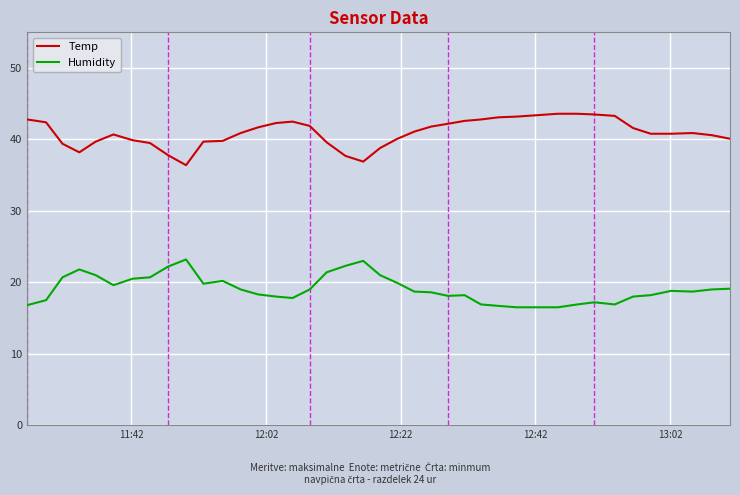

Which series has the largest total across all categories?

Temp